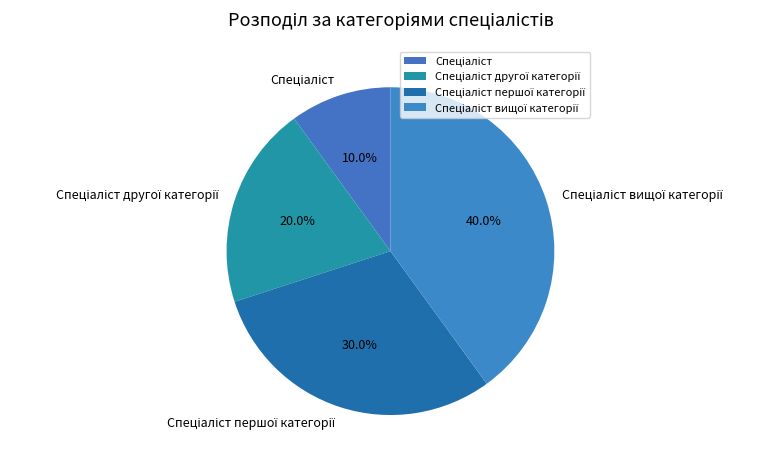

Does any single category account for the majority?

No